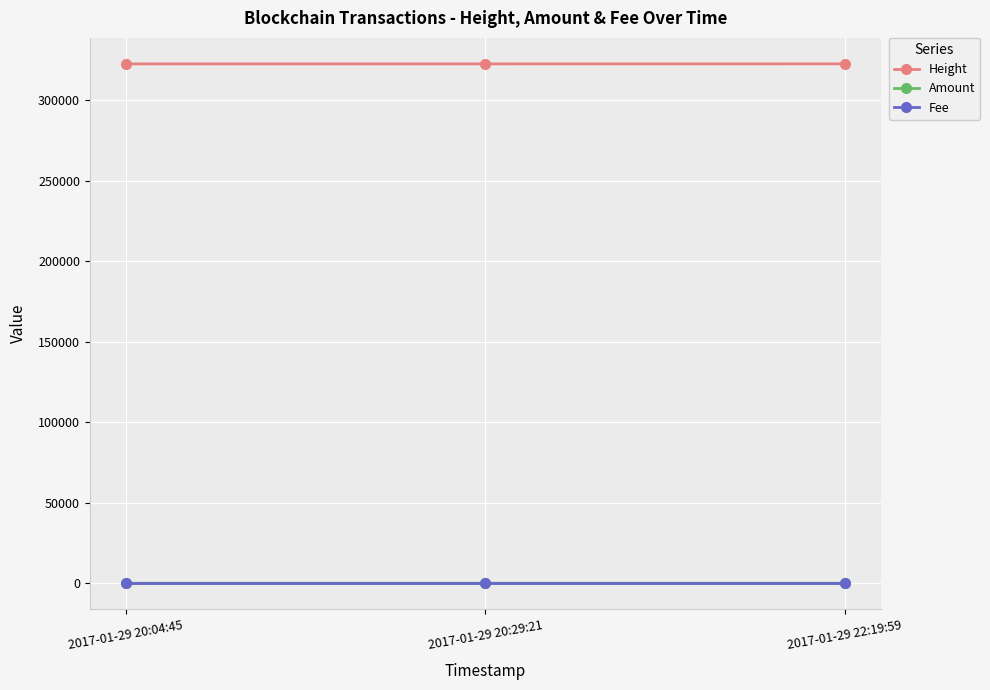

What is the approximate value of Height at 2017-01-29 20:04:45, to the nearest 5?

322435